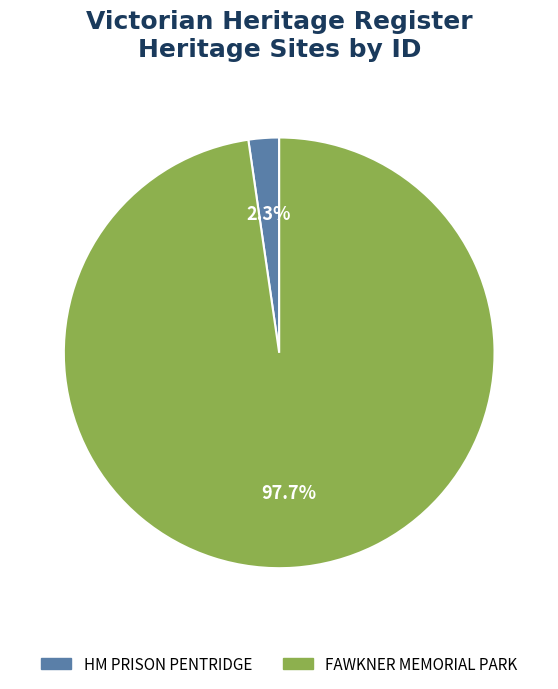

To the nearest percent, what is the difference between the HM PRISON PENTRIDGE and FAWKNER MEMORIAL PARK slice percentages?

95%